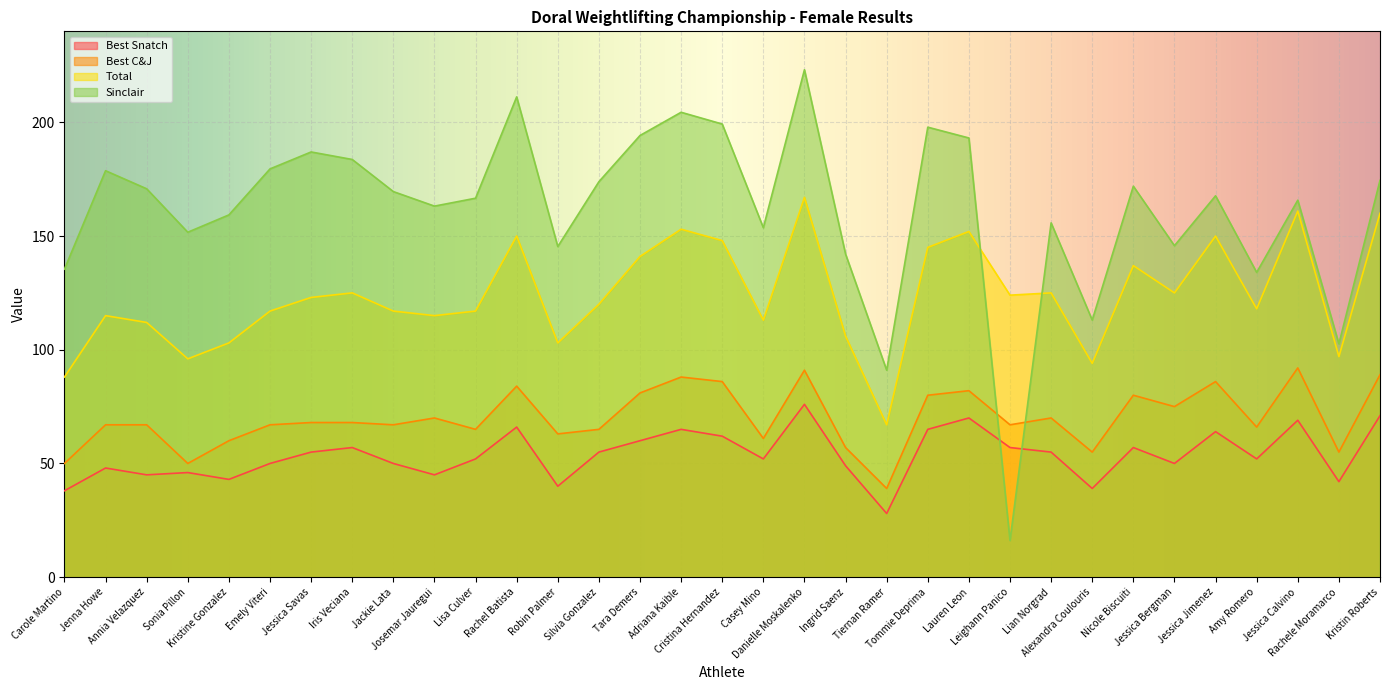

Reading left to right, transcribe all the data shown in this chart.

Best Snatch: Carole Martino=38.0	Jenna Howe=48.0	Annia Velazquez=45.0	Sonia Pillon=46.0	Kristine Gonzalez=43.0	Emely Viteri=50.0	Jessica Savas=55.0	Iris Veciana=57.0	Jackie Lata=50.0	Josemar Jauregui=45.0	Lisa Culver=52.0	Rachel Batista=66.0	Robin Palmer=40.0	Silvia Gonzalez=55.0	Tara Demers=60.0	Adriana Kaible=65.0	Cristina Hernandez=62.0	Casey Mino=52.0	Danielle Moskalenko=76.0	Ingrid Saenz=49.0	Tiernan Ramer=28.0	Tommie Deprima=65.0	Lauren Leon=70.0	Leighann Panico=57.0	Lian Norgrad=55.0	Alexandra Coulouris=39.0	Nicole Biscuiti=57.0	Jessica Bergman=50.0	Jessica Jimenez=64.0	Amy Romero=52.0	Jessica Calvino=69.0	Rachele Moramarco=42.0	Kristin Roberts=71.0
Best C&J: Carole Martino=50.0	Jenna Howe=67.0	Annia Velazquez=67.0	Sonia Pillon=50.0	Kristine Gonzalez=60.0	Emely Viteri=67.0	Jessica Savas=68.0	Iris Veciana=68.0	Jackie Lata=67.0	Josemar Jauregui=70.0	Lisa Culver=65.0	Rachel Batista=84.0	Robin Palmer=63.0	Silvia Gonzalez=65.0	Tara Demers=81.0	Adriana Kaible=88.0	Cristina Hernandez=86.0	Casey Mino=61.0	Danielle Moskalenko=91.0	Ingrid Saenz=57.0	Tiernan Ramer=39.0	Tommie Deprima=80.0	Lauren Leon=82.0	Leighann Panico=67.0	Lian Norgrad=70.0	Alexandra Coulouris=55.0	Nicole Biscuiti=80.0	Jessica Bergman=75.0	Jessica Jimenez=86.0	Amy Romero=66.0	Jessica Calvino=92.0	Rachele Moramarco=55.0	Kristin Roberts=89.0
Total: Carole Martino=88.0	Jenna Howe=115.0	Annia Velazquez=112.0	Sonia Pillon=96.0	Kristine Gonzalez=103.0	Emely Viteri=117.0	Jessica Savas=123.0	Iris Veciana=125.0	Jackie Lata=117.0	Josemar Jauregui=115.0	Lisa Culver=117.0	Rachel Batista=150.0	Robin Palmer=103.0	Silvia Gonzalez=120.0	Tara Demers=141.0	Adriana Kaible=153.0	Cristina Hernandez=148.0	Casey Mino=113.0	Danielle Moskalenko=167.0	Ingrid Saenz=106.0	Tiernan Ramer=67.0	Tommie Deprima=145.0	Lauren Leon=152.0	Leighann Panico=124.0	Lian Norgrad=125.0	Alexandra Coulouris=94.0	Nicole Biscuiti=137.0	Jessica Bergman=125.0	Jessica Jimenez=150.0	Amy Romero=118.0	Jessica Calvino=161.0	Rachele Moramarco=97.0	Kristin Roberts=160.0
Sinclair: Carole Martino=135.4	Jenna Howe=178.7	Annia Velazquez=170.8	Sonia Pillon=151.7	Kristine Gonzalez=159.3	Emely Viteri=179.5	Jessica Savas=187.0	Iris Veciana=183.7	Jackie Lata=169.5	Josemar Jauregui=163.2	Lisa Culver=166.6	Rachel Batista=211.2	Robin Palmer=145.4	Silvia Gonzalez=173.9	Tara Demers=194.2	Adriana Kaible=204.4	Cristina Hernandez=199.2	Casey Mino=153.7	Danielle Moskalenko=223.1	Ingrid Saenz=142.1	Tiernan Ramer=91.0	Tommie Deprima=197.9	Lauren Leon=193.1	Leighann Panico=16.1	Lian Norgrad=155.8	Alexandra Coulouris=113.0	Nicole Biscuiti=171.9	Jessica Bergman=145.8	Jessica Jimenez=167.7	Amy Romero=134.0	Jessica Calvino=165.8	Rachele Moramarco=102.6	Kristin Roberts=174.5